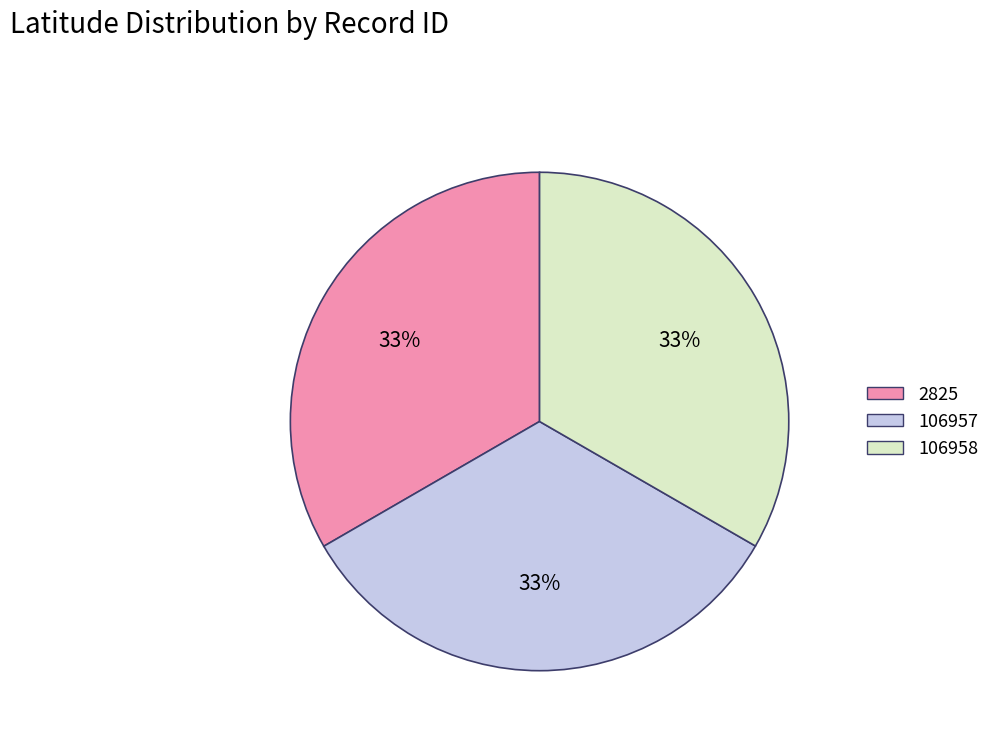

Count the number of slices in the pie.

3